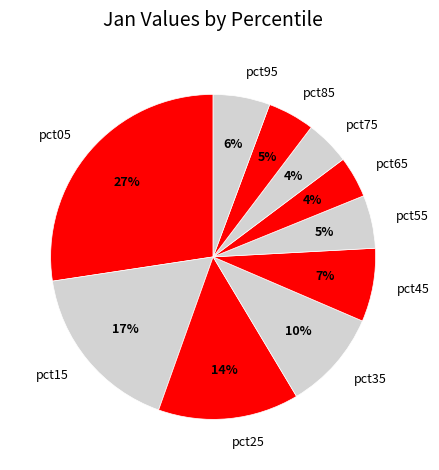

To the nearest percent, what is the combined percentage of pct05 and pct25?

41%